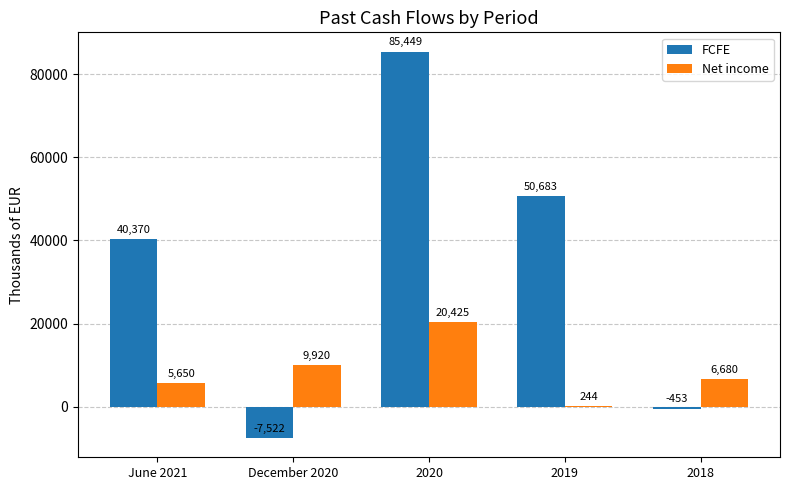

Where is FCFE nearest to the value 38963?

June 2021